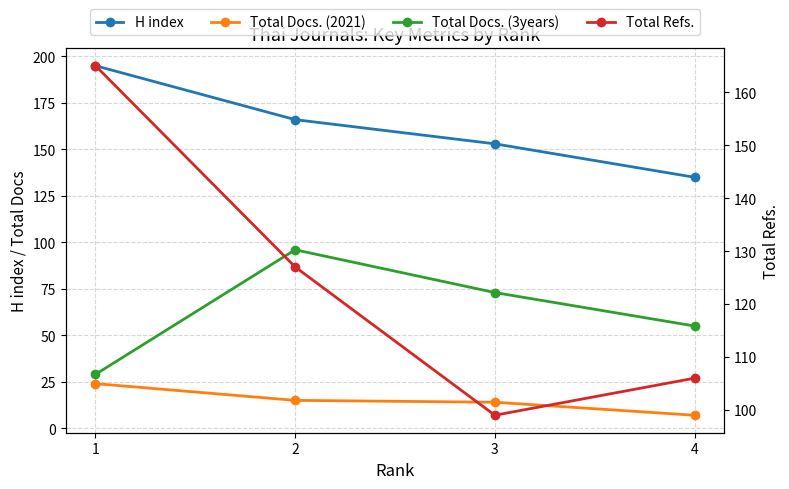

What is the difference between the highest and lowest values at 3?

139